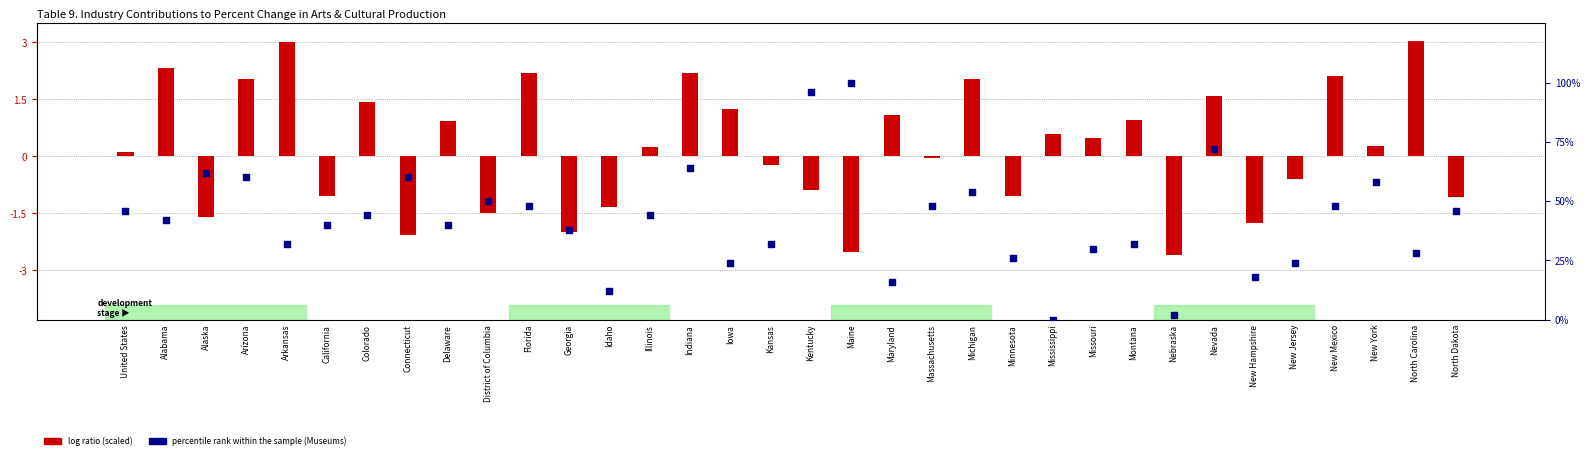

Is the value of log ratio at North Carolina greater than the value of percentile rank within the sample at Florida?

No